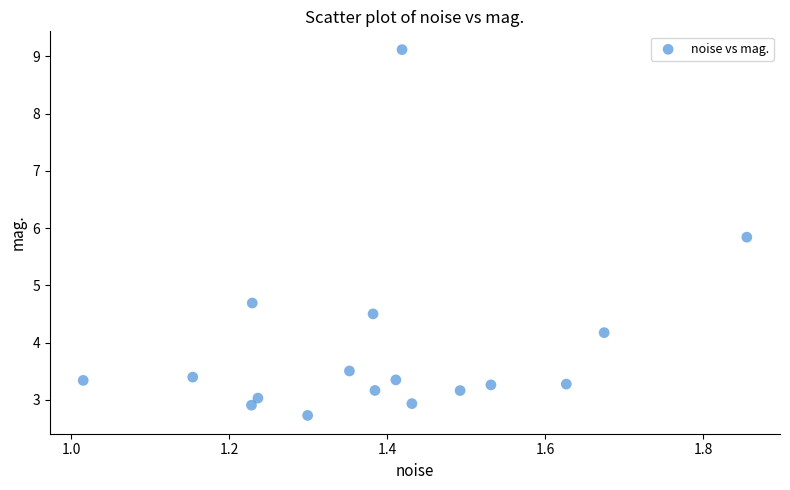

What is the range of X values (max minus min)?

0.8